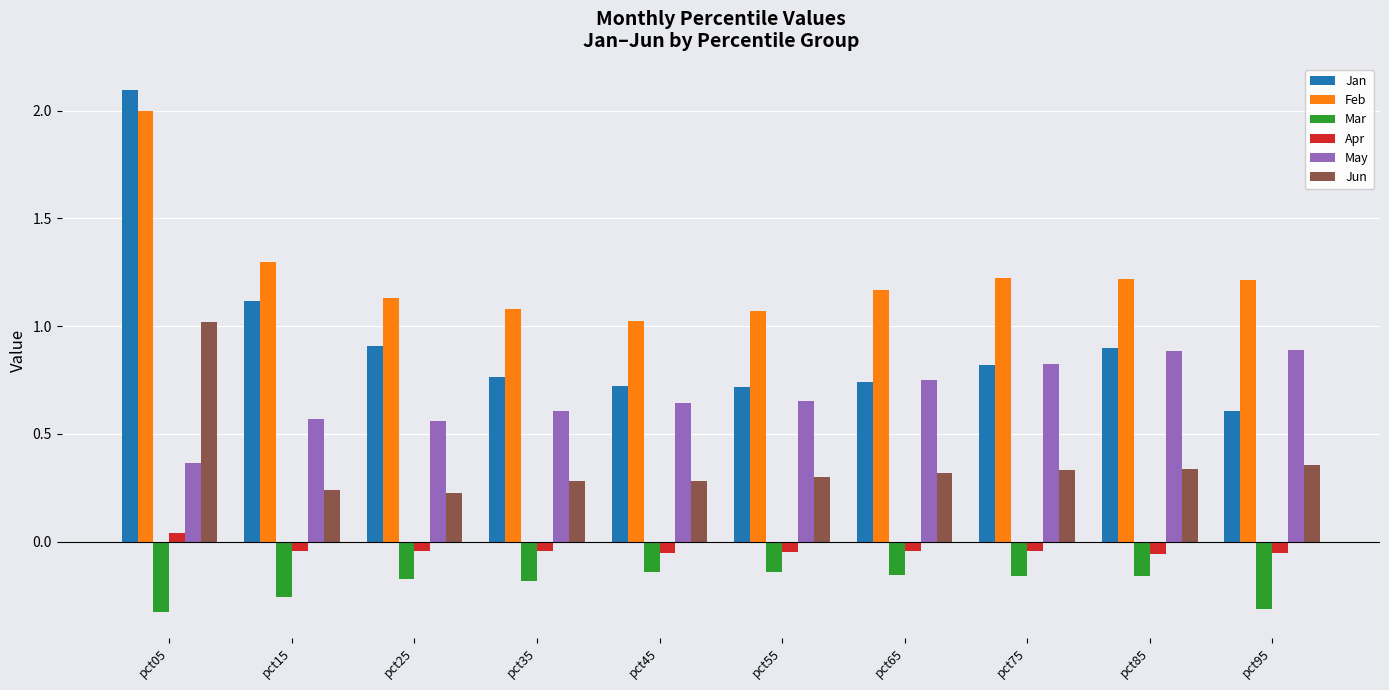

The value of Jun at pct55 is 0.4. True or false?

False